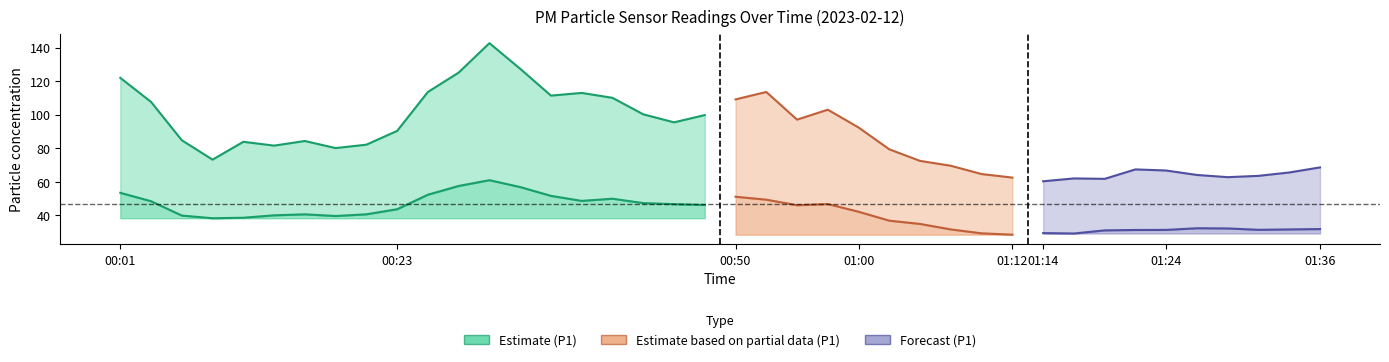

Does the chart display data point markers on the line(s)?

No